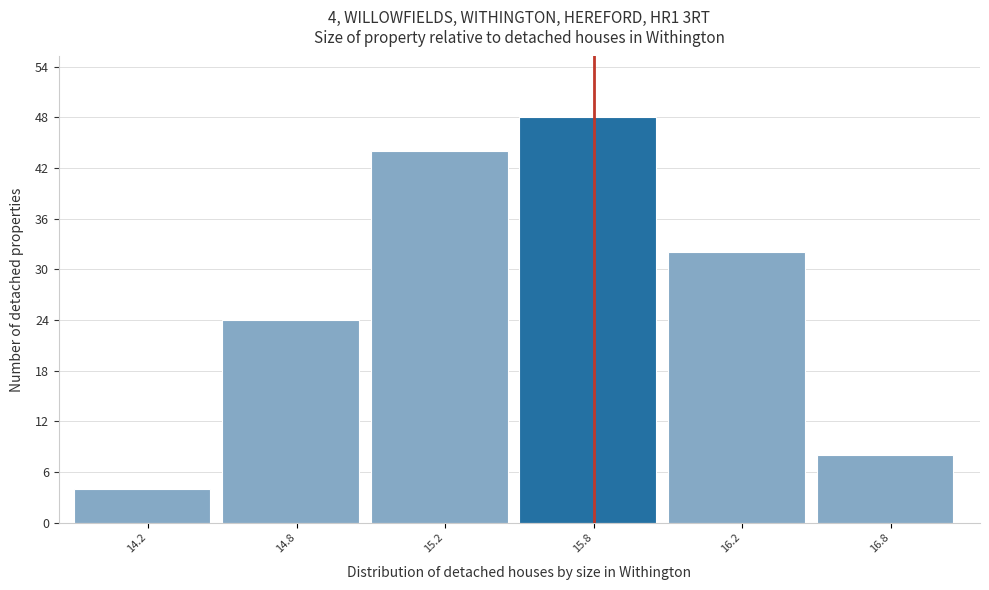

Reading left to right, what are all the values shown in this chart?

14.2=4	14.8=24	15.2=44	15.8=48	16.2=32	16.8=8